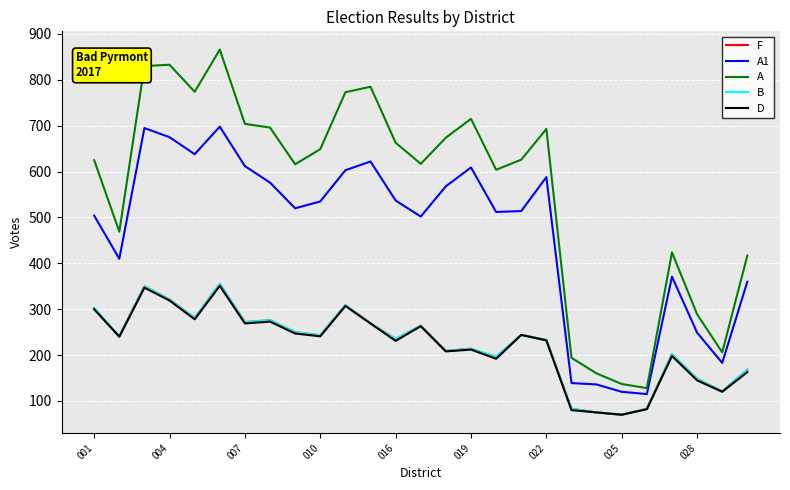

What is the maximum value shown in the chart?

866